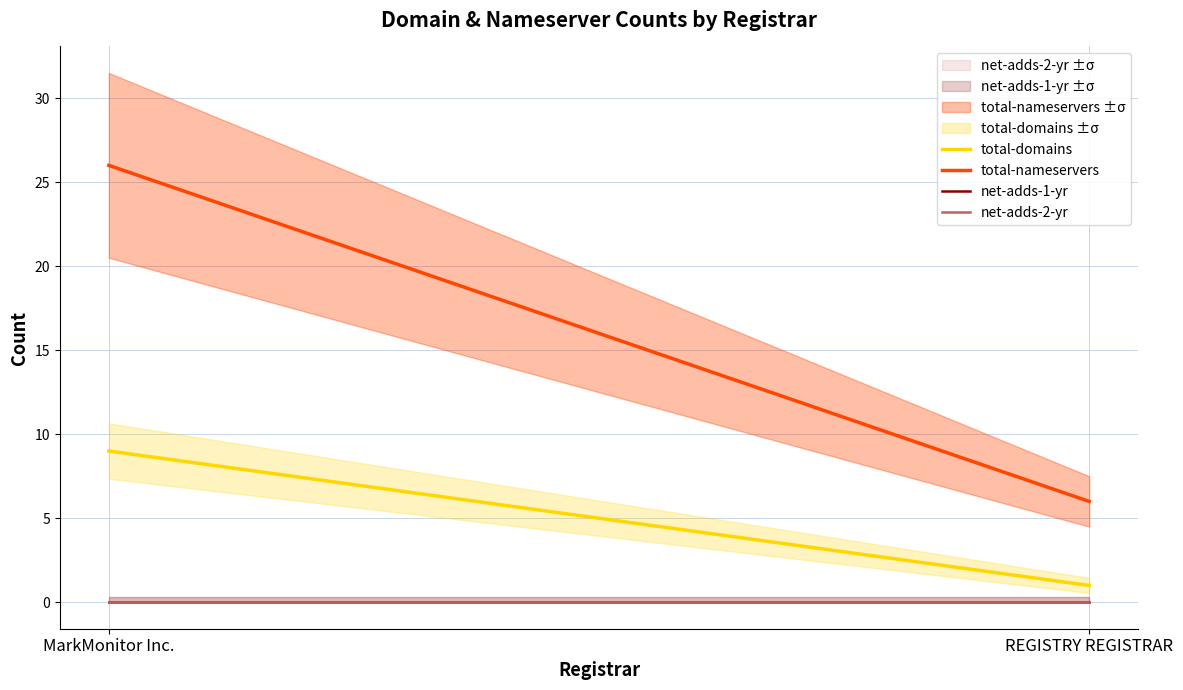

What position from the right is MarkMonitor Inc.?

2